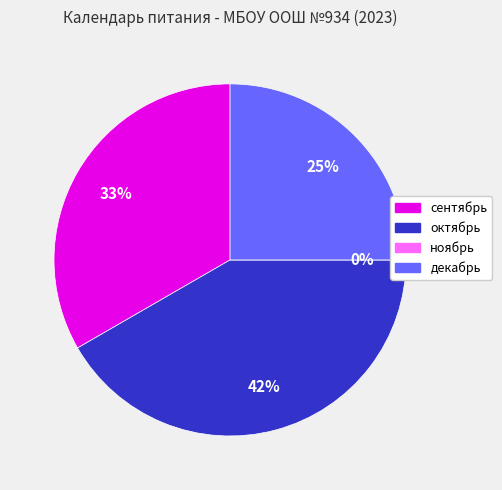

True or false: декабрь accounts for 25% of the total.

True